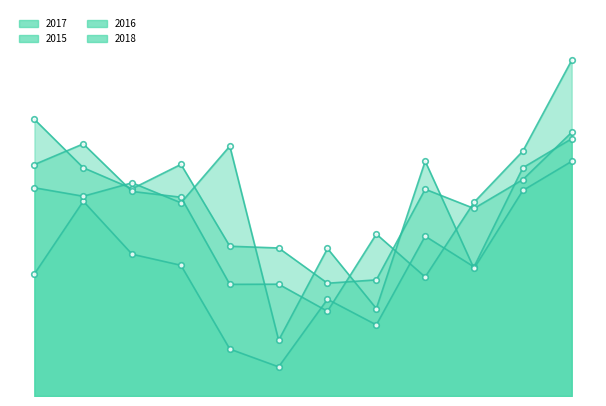

Rank the categories by 2015 value from highest to lowest.

December, November, February, September, March, April, October, January, July, August, May, June